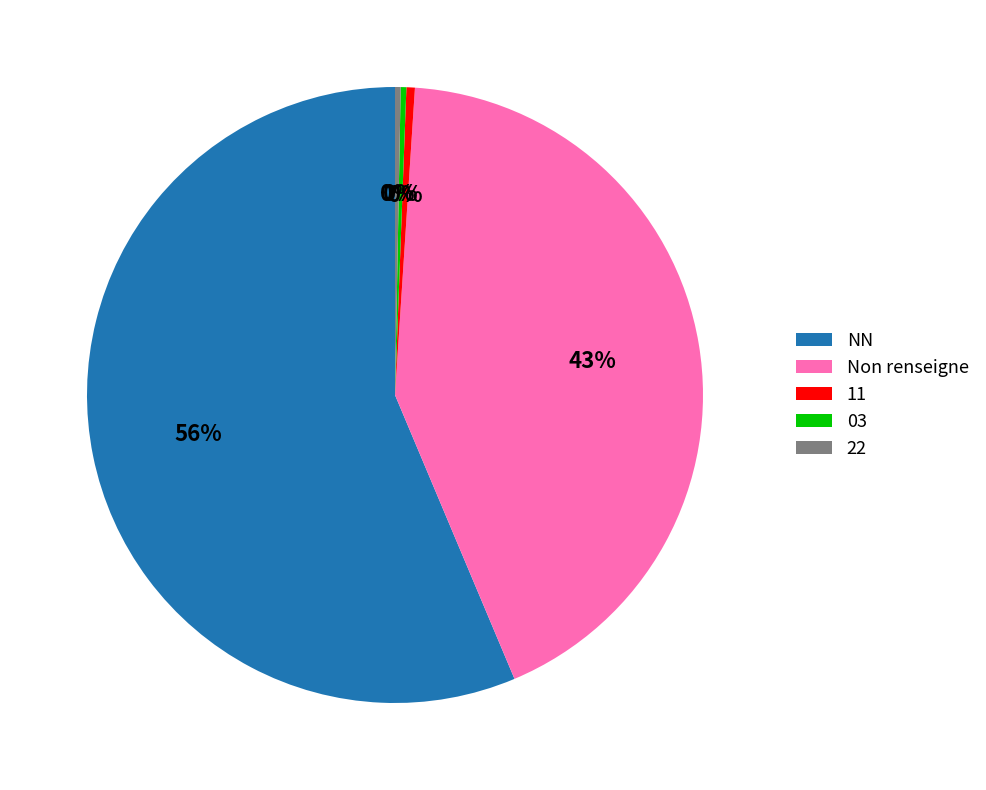

To the nearest percent, what is the combined percentage of 11 and Non renseigne?

43%